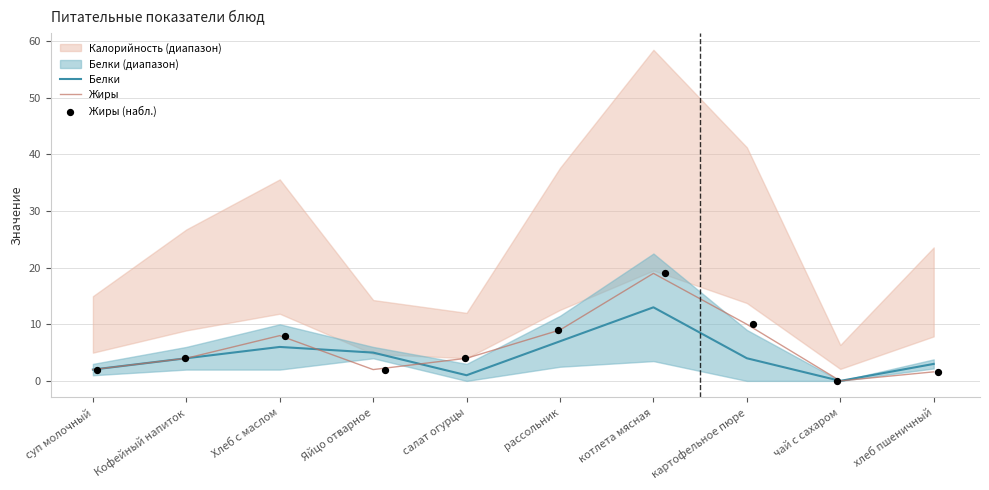

Which category has the highest value in the Жиры series?

котлета мясная